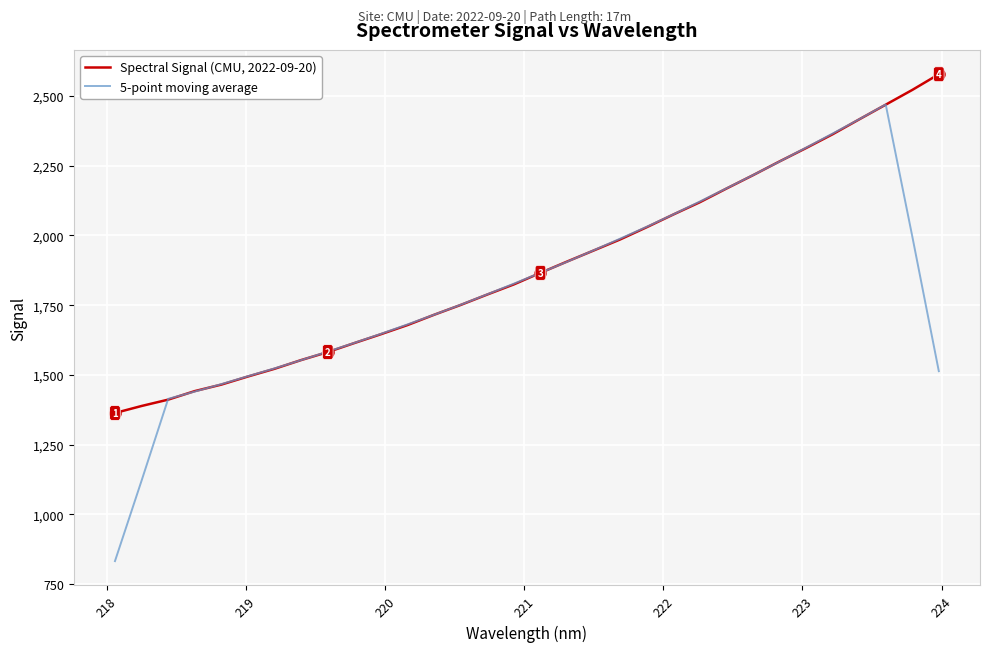

How many values in the Spectral Signal (CMU, 2022-09-20) series are below 1865?

16